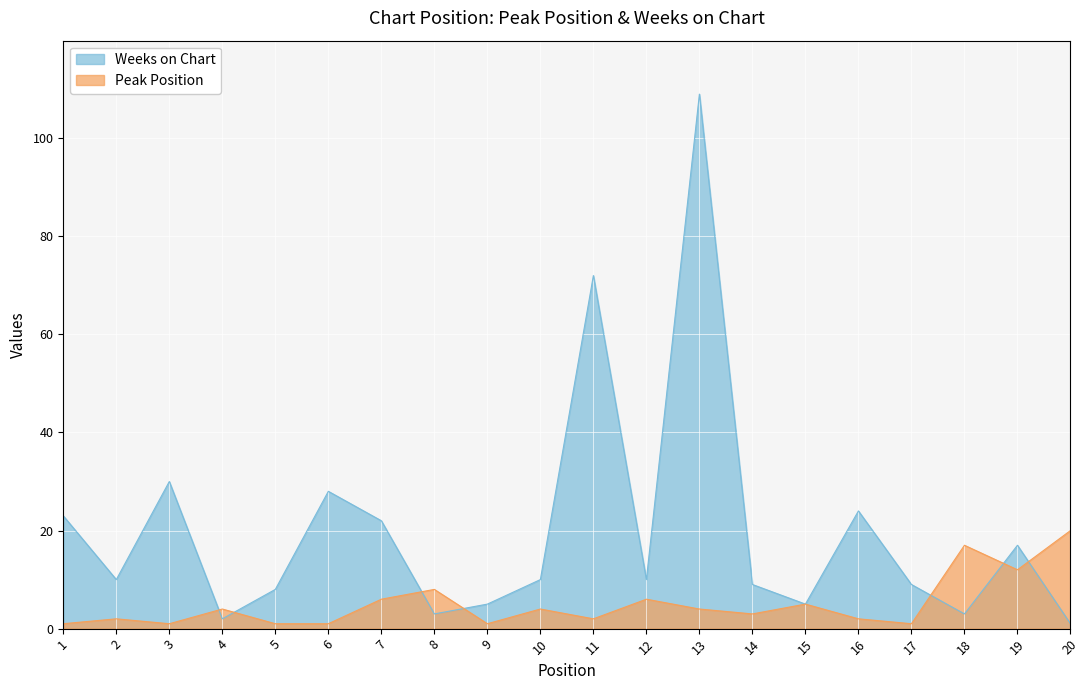

True or false: Weeks on Chart has a value of 28 at 6.

True